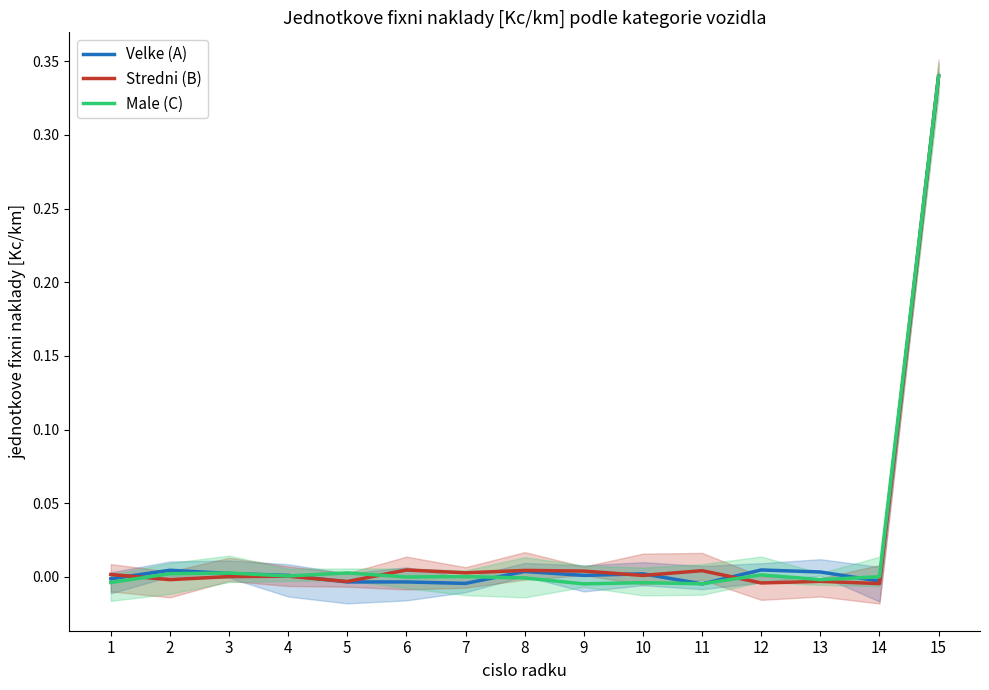

Between which two adjacent categories do Male (C) and Stredni (B) first intersect?

1 and 2